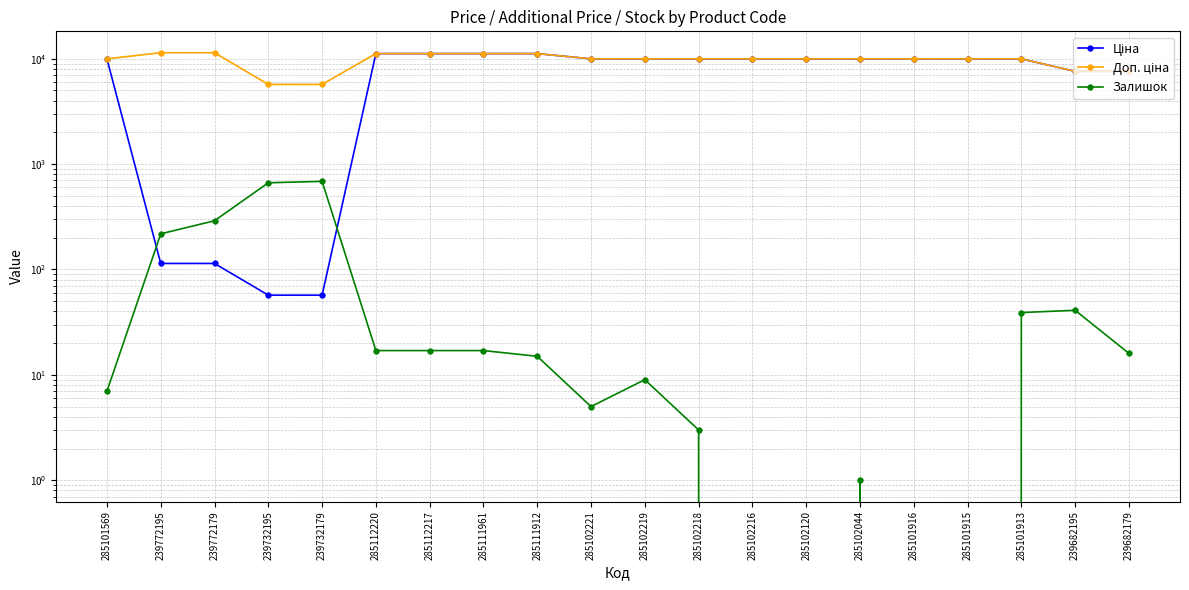

At which label is Ціна closest to 5622?

239682195